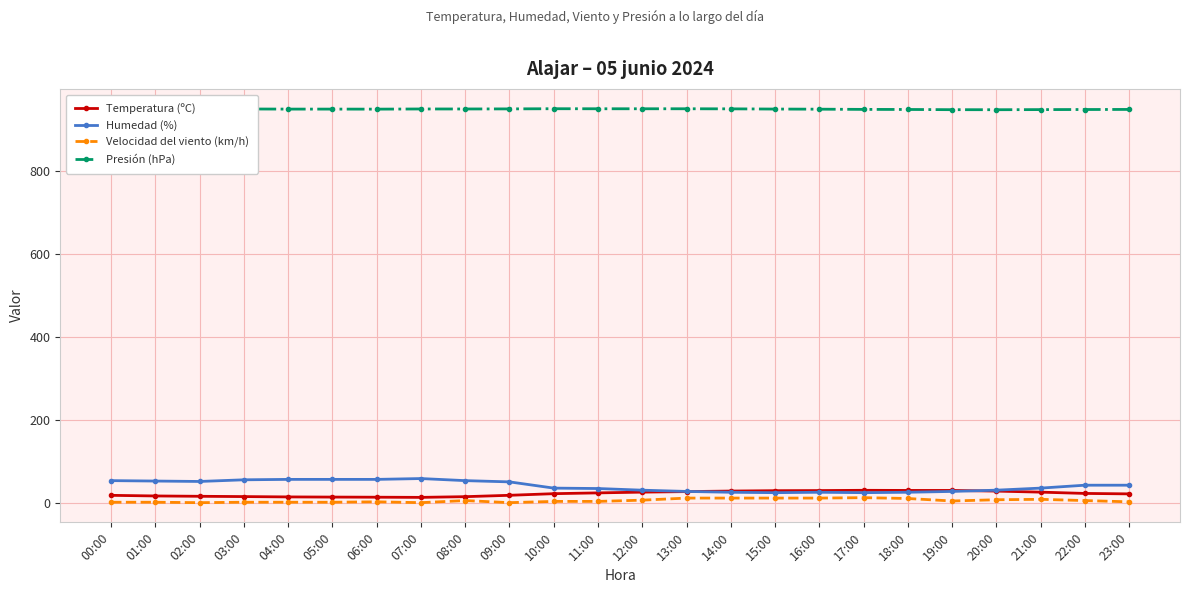

How many data points in Temperatura (ºC) are above 24?

12